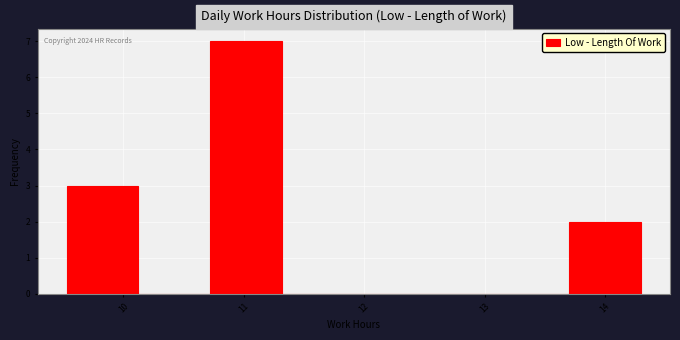

Which range on the x-axis has the tallest bar?

10.7 to 11.3